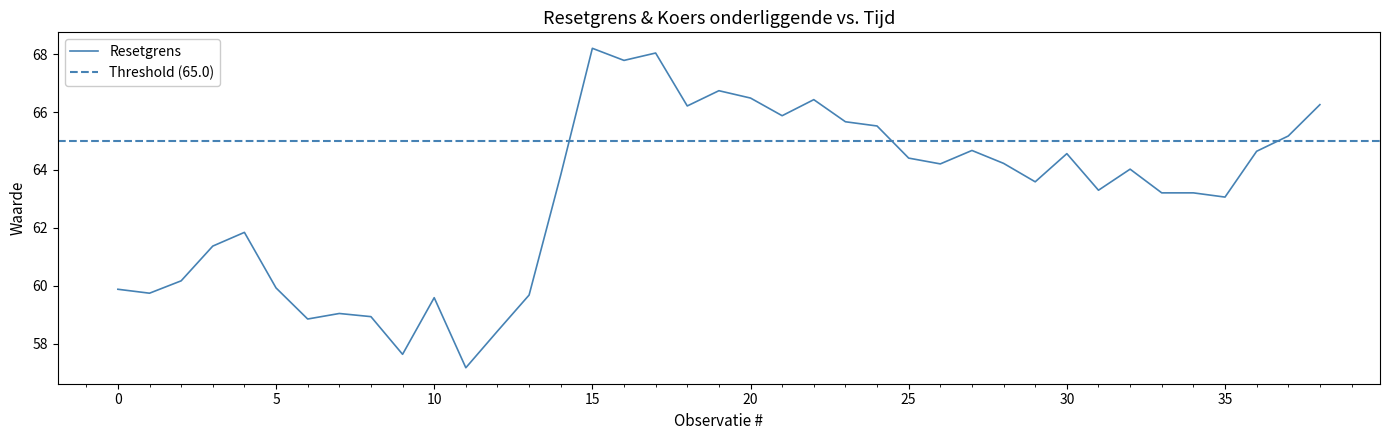

The chart shows a value of 18.8 at 23. True or false?

False